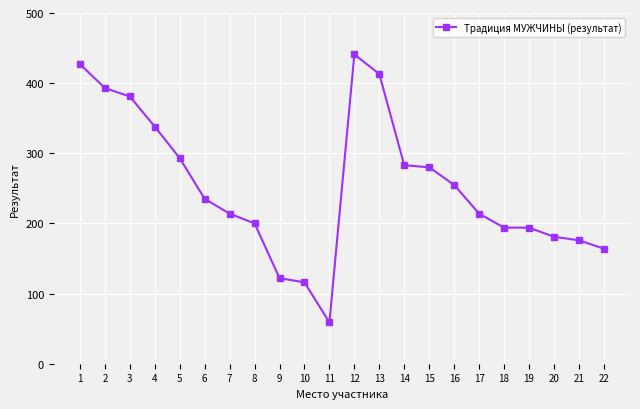

Which label corresponds to the largest value in the chart?

12